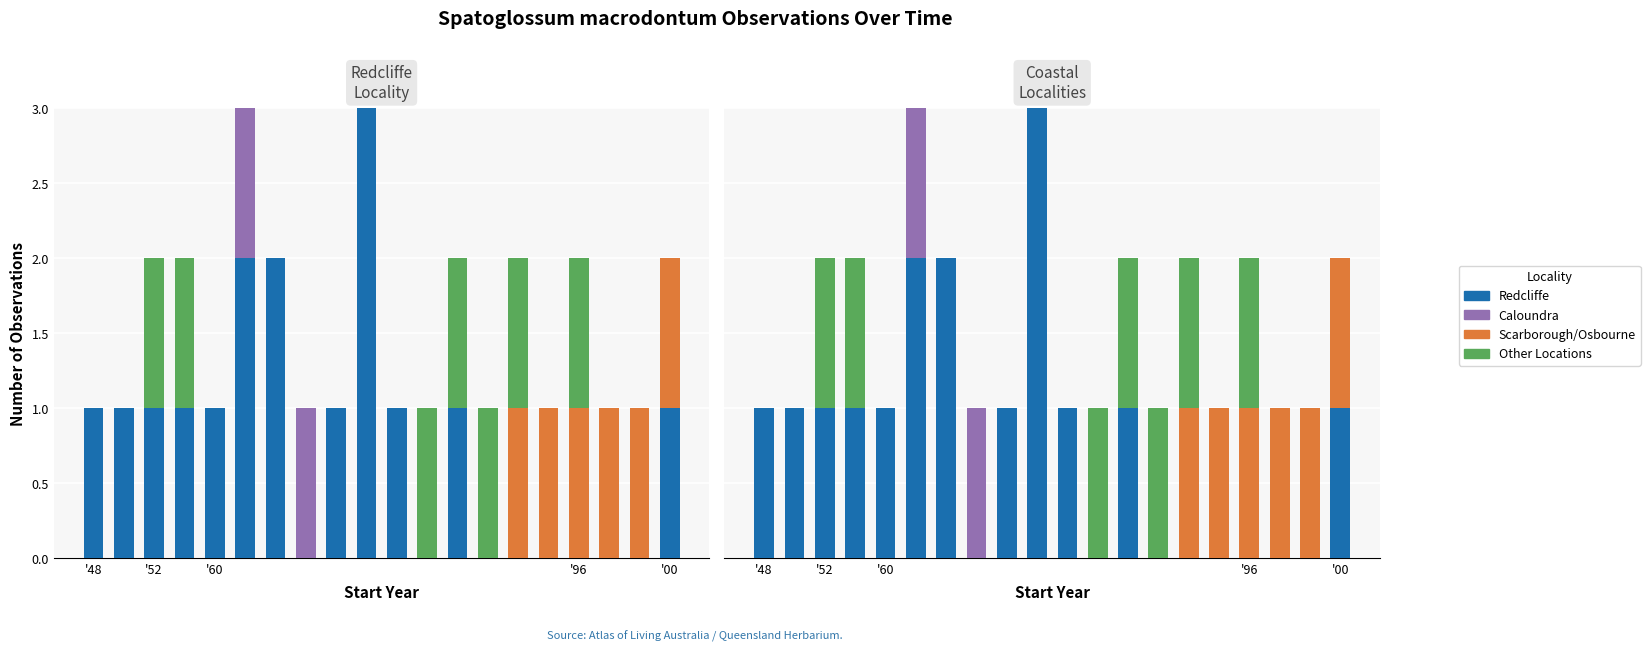

How many values in the Caloundra series exceed 0?

2